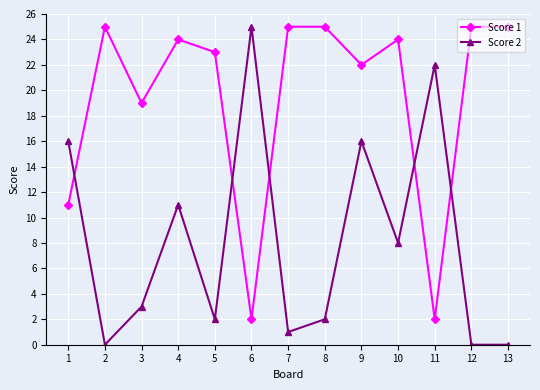

What is the sum of all Score 2 values?

106